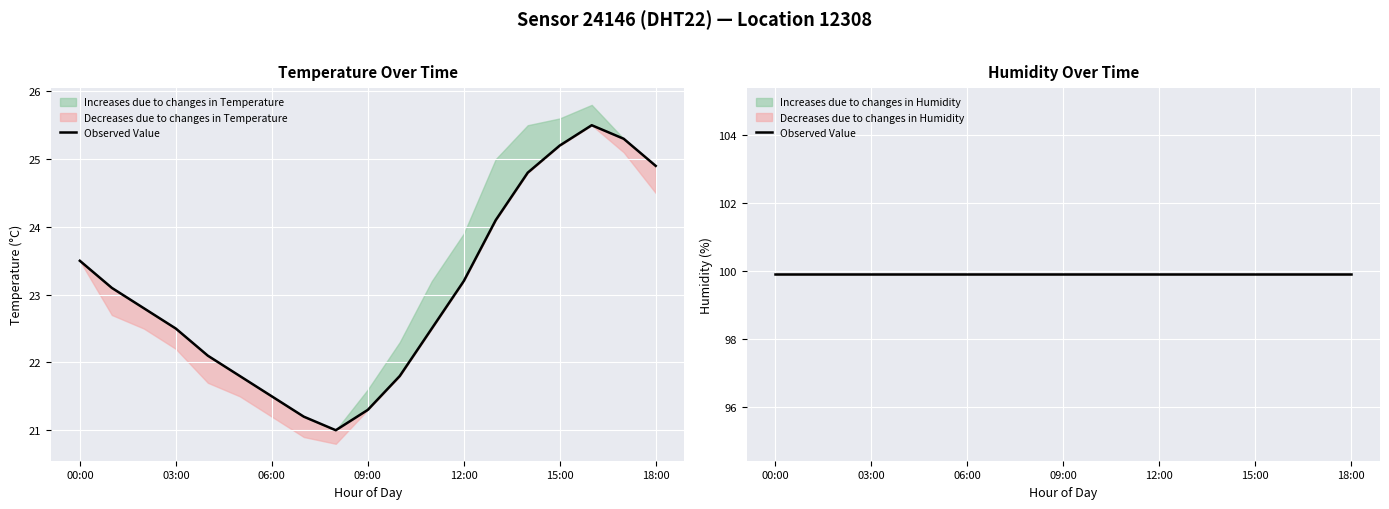

What is the minimum value shown in the chart?

21.0